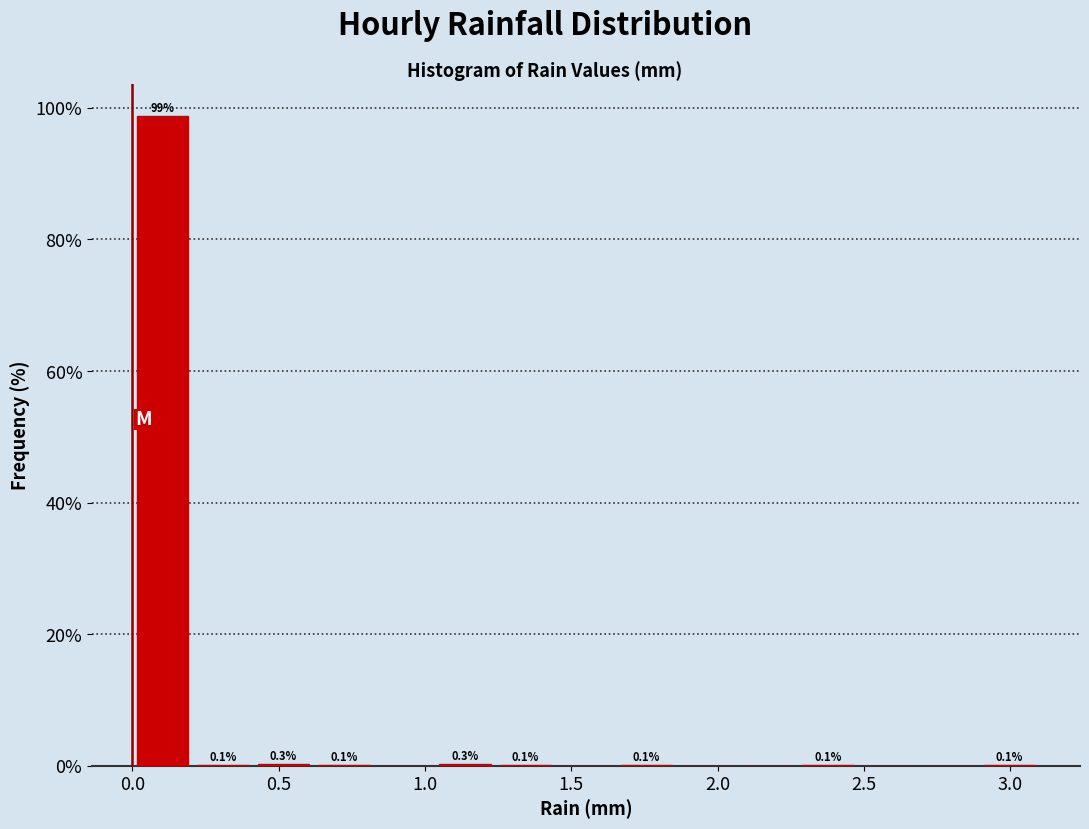

Which range on the x-axis has the tallest bar?

0.00 to 0.20